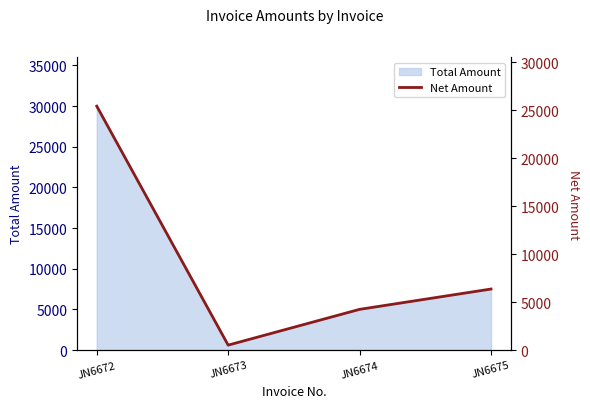

At which category does Total Amount reach its first local valley?

JN6673